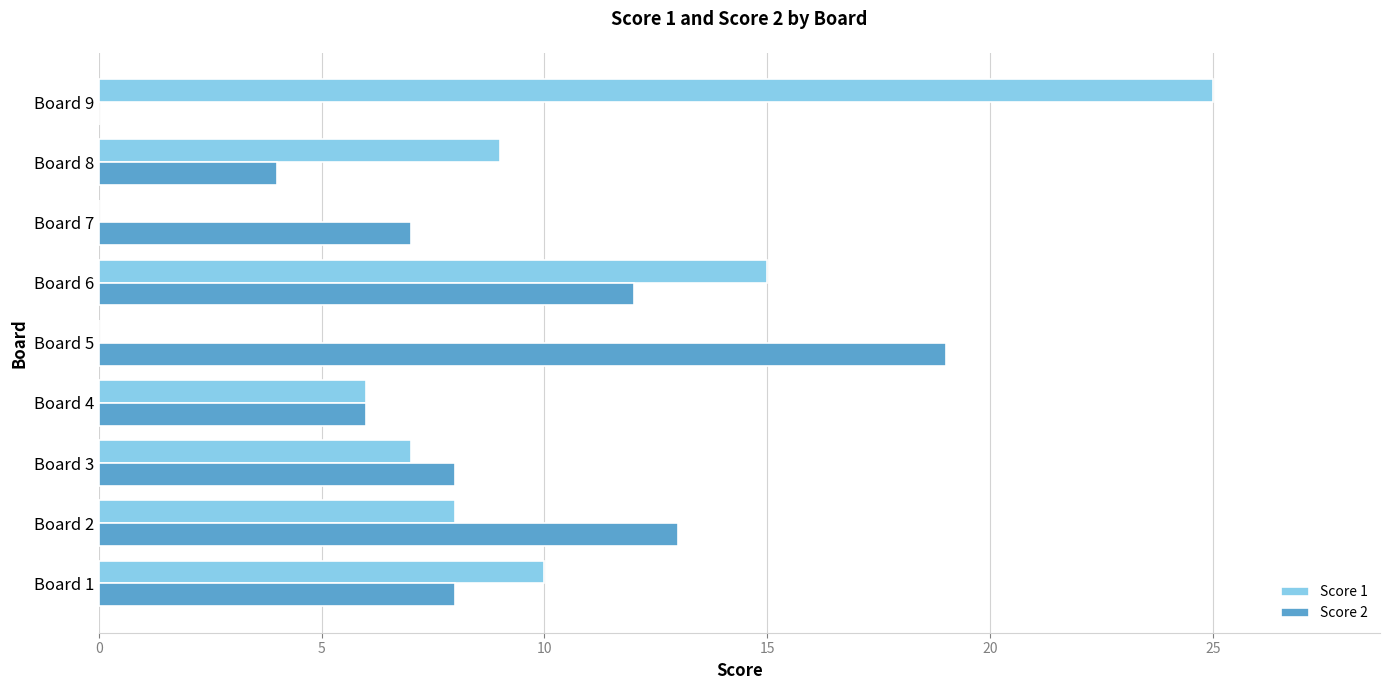

How many distinct data groups are displayed?

2